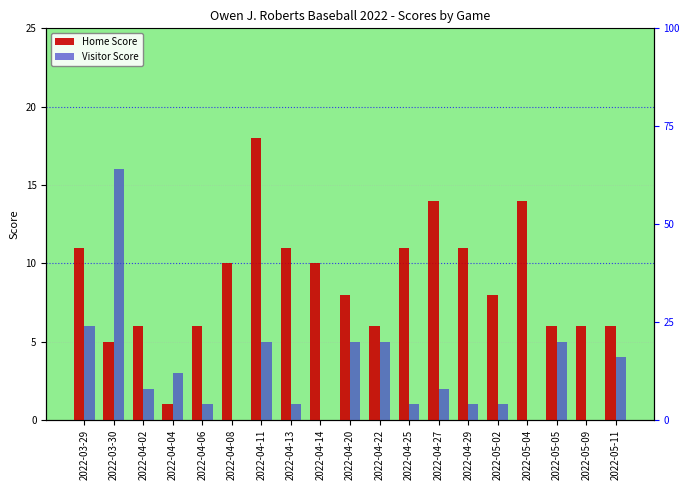

True or false: Home Score has a value of 20 at 2022-03-29.

False